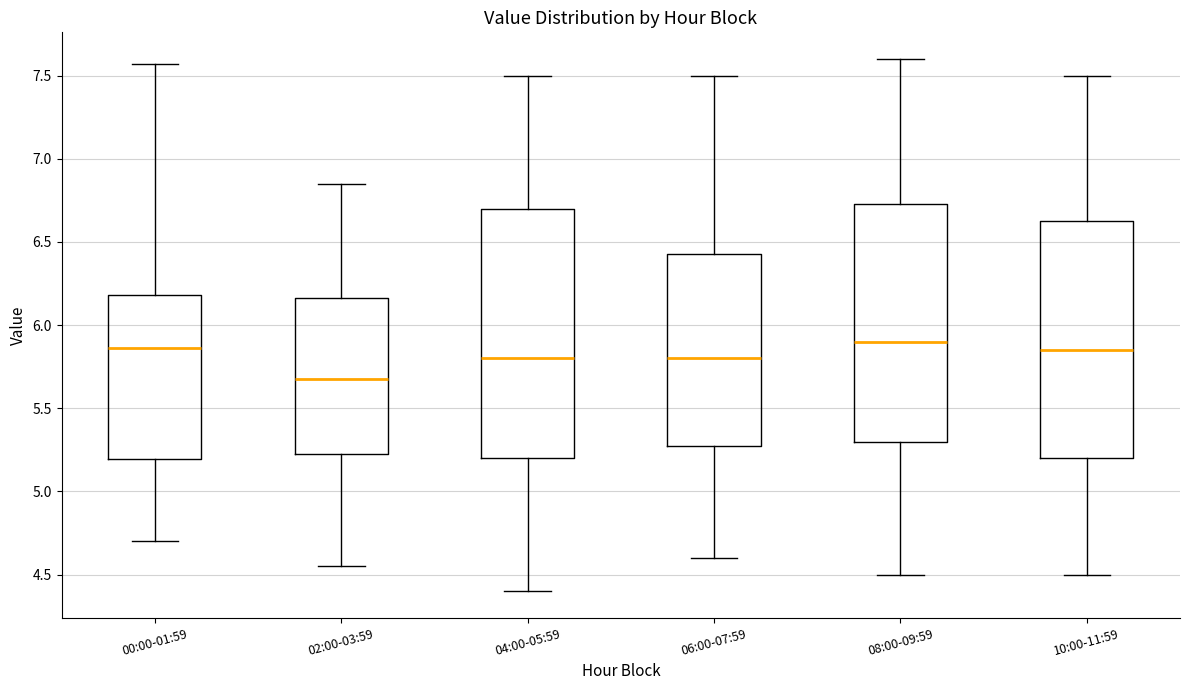

Which box has the lowest median line?

02:00-03:59